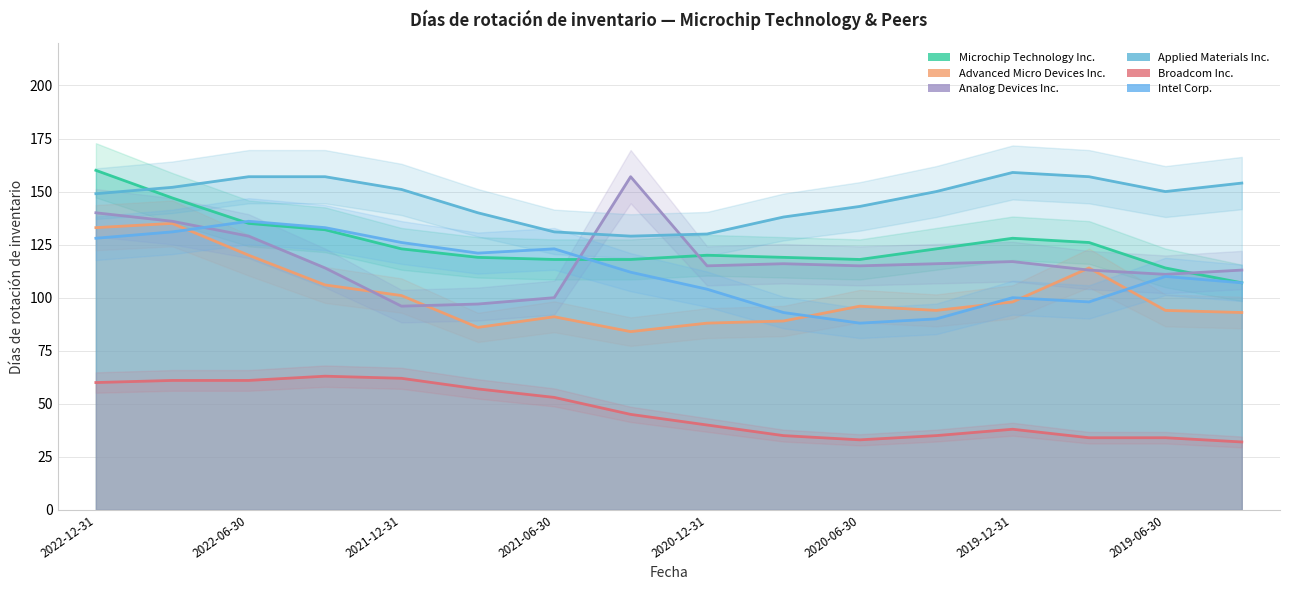

Rank the series by their maximum value, from highest to lowest.

Microchip Technology Inc., Applied Materials Inc., Analog Devices Inc., Intel Corp., Advanced Micro Devices Inc., Broadcom Inc.